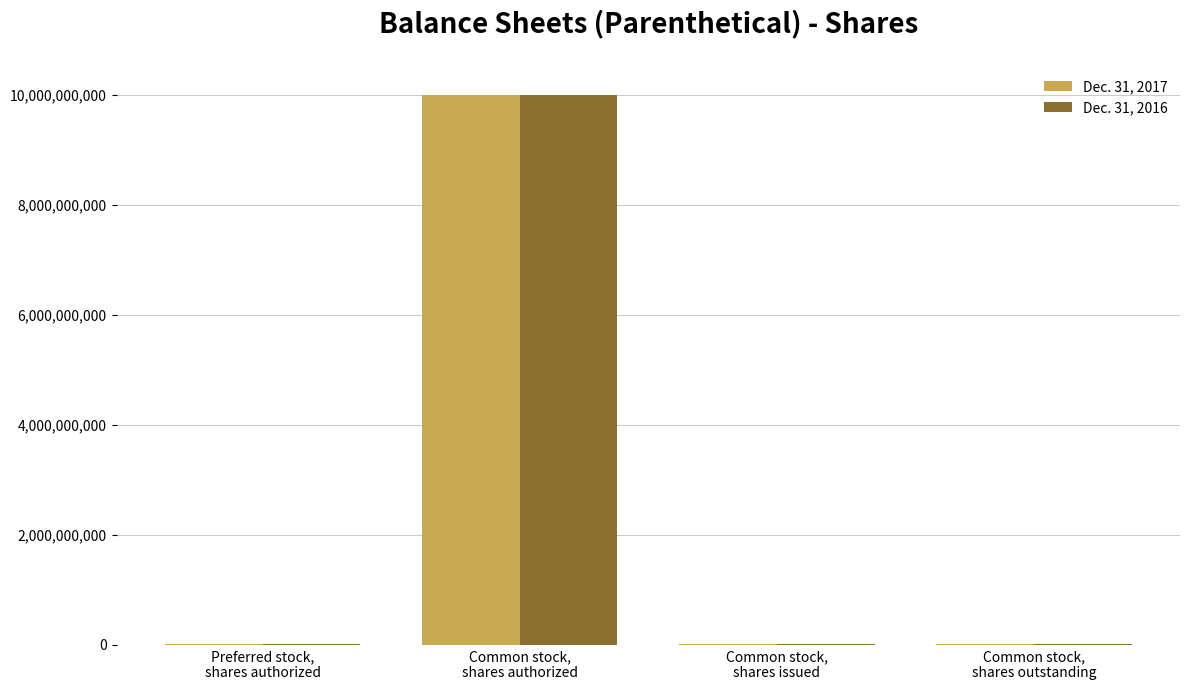

How many distinct data groups are displayed?

2